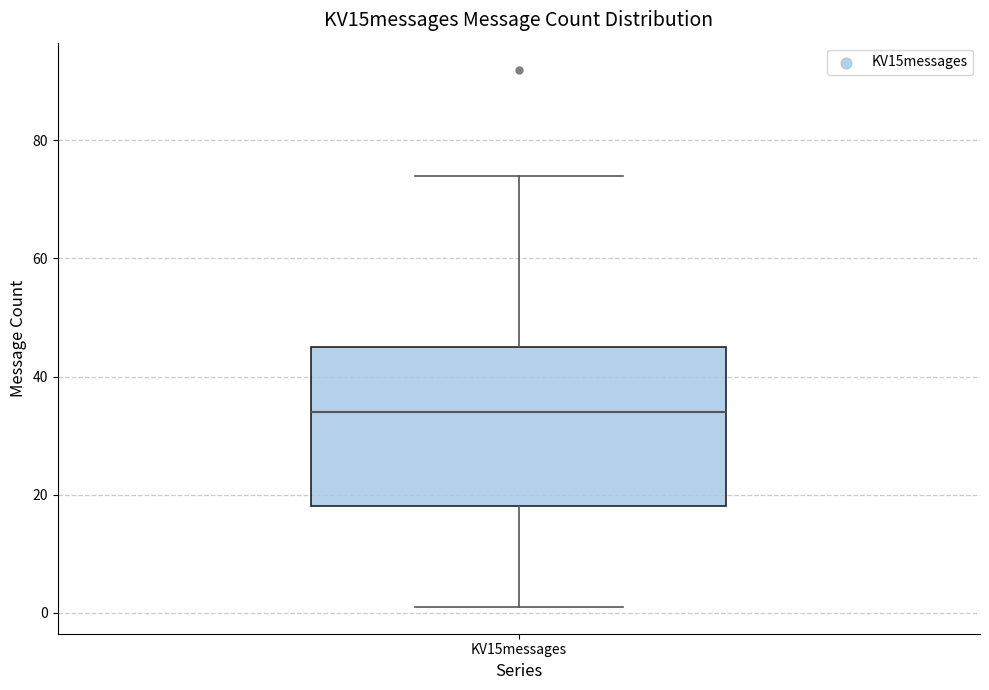

Transcribe this box plot: give where the median line is, the range the box spans, and where the two whiskers end, as read against the y-axis. The values are not printed on the chart, so give them approximately, as read against the axis.

median 34, box 18 to 46, whiskers 2 to 74